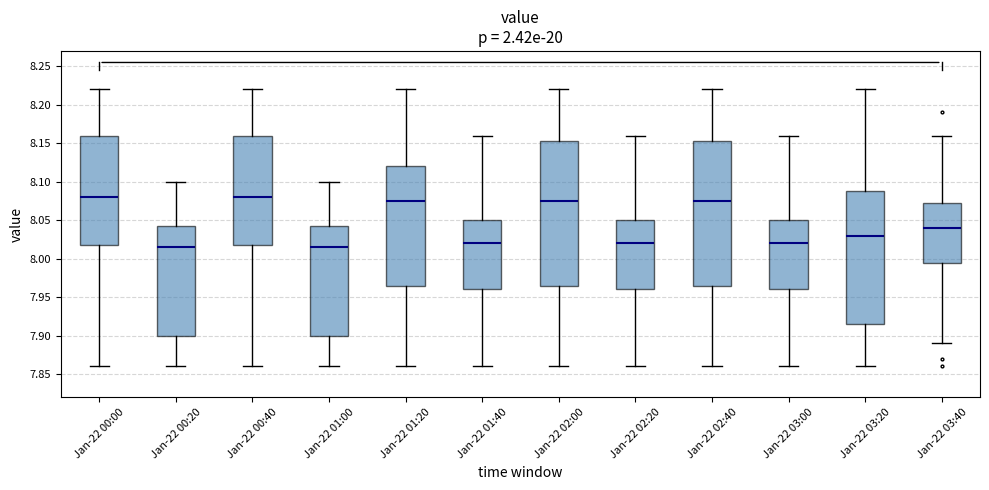

Reading left to right, transcribe this box plot: for each box, give where its median line is, the range the box spans, and where its two whiskers end, as read against the y-axis. The values are not printed on the chart, so give them approximately, as read against the axis.

Jan-22 00:00: median 8.080, box 8.020 to 8.160, whiskers 7.860 to 8.220
Jan-22 00:20: median 8.015, box 7.900 to 8.045, whiskers 7.860 to 8.100
Jan-22 00:40: median 8.080, box 8.020 to 8.160, whiskers 7.860 to 8.220
Jan-22 01:00: median 8.015, box 7.900 to 8.045, whiskers 7.860 to 8.100
Jan-22 01:20: median 8.075, box 7.965 to 8.120, whiskers 7.860 to 8.220
Jan-22 01:40: median 8.020, box 7.960 to 8.050, whiskers 7.860 to 8.160
Jan-22 02:00: median 8.075, box 7.965 to 8.155, whiskers 7.860 to 8.220
Jan-22 02:20: median 8.020, box 7.960 to 8.050, whiskers 7.860 to 8.160
Jan-22 02:40: median 8.075, box 7.965 to 8.155, whiskers 7.860 to 8.220
Jan-22 03:00: median 8.020, box 7.960 to 8.050, whiskers 7.860 to 8.160
Jan-22 03:20: median 8.030, box 7.915 to 8.090, whiskers 7.860 to 8.220
Jan-22 03:40: median 8.040, box 7.995 to 8.075, whiskers 7.890 to 8.160